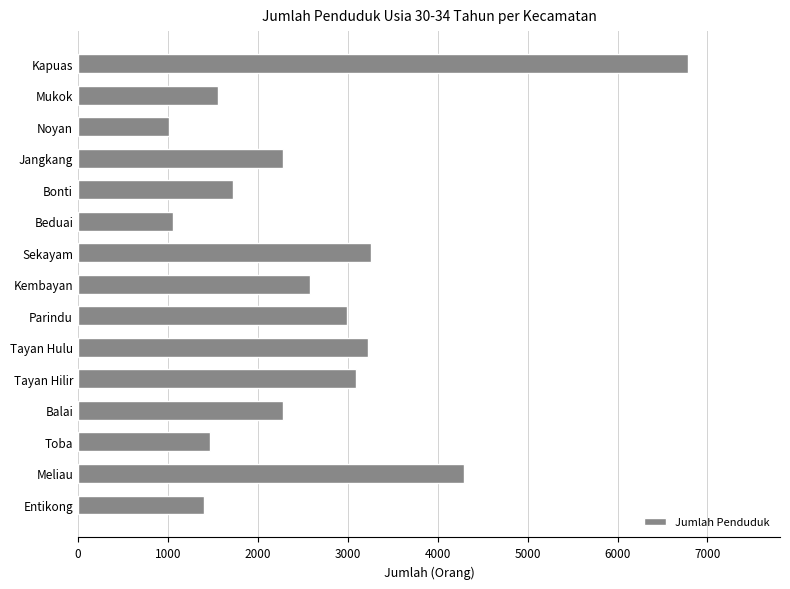

What is the difference between the maximum and minimum values?

5776